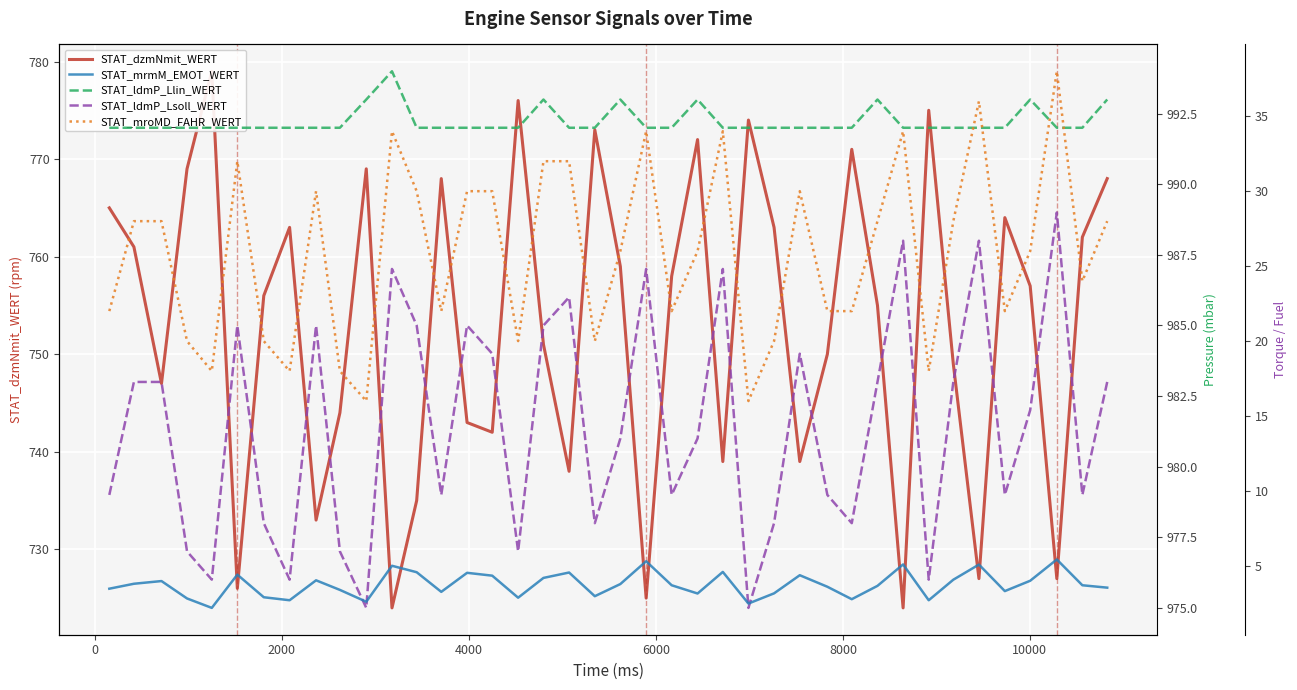

Reading left to right, extract all data points from this chart.

STAT_dzmNmit_WERT: 765.0	761.0	747.0	769.0	779.0	726.0	756.0	763.0	733.0	744.0	769.0	724.0	735.0	768.0	743.0	742.0	776.0	751.0	738.0	773.0	759.0	725.0	758.0	772.0	739.0	774.0	763.0	739.0	750.0	771.0	755.0	724.0	775.0	749.0	727.0	764.0	757.0	727.0	762.0	768.0
STAT_ldmP_Llin_WERT: 992.0	992.0	992.0	992.0	992.0	992.0	992.0	992.0	992.0	992.0	993.0	994.0	992.0	992.0	992.0	992.0	992.0	993.0	992.0	992.0	993.0	992.0	992.0	993.0	992.0	992.0	992.0	992.0	992.0	992.0	993.0	992.0	992.0	992.0	992.0	992.0	993.0	992.0	992.0	993.0
STAT_ldmP_Lsoll_WERT: 979.0	983.0	983.0	977.0	976.0	985.0	978.0	976.0	985.0	977.0	975.0	987.0	985.0	979.0	985.0	984.0	977.0	985.0	986.0	978.0	981.0	987.0	979.0	981.0	987.0	975.0	978.0	984.0	979.0	978.0	983.0	988.0	976.0	983.0	988.0	979.0	982.0	989.0	979.0	983.0
STAT_mrmM_EMOT_WERT: 3.5	3.8	4.0	2.8	2.2	4.4	2.9	2.7	4.0	3.4	2.6	5.0	4.6	3.3	4.5	4.3	2.9	4.2	4.6	3.0	3.8	5.3	3.7	3.2	4.6	2.5	3.2	4.4	3.6	2.8	3.7	5.1	2.7	4.1	5.1	3.3	4.0	5.4	3.7	3.5
STAT_mroMD_FAHR_WERT: 22.0	28.0	28.0	20.0	18.0	32.0	20.0	18.0	30.0	18.0	16.0	34.0	30.0	22.0	30.0	30.0	20.0	32.0	32.0	20.0	26.0	34.0	22.0	26.0	34.0	16.0	20.0	30.0	22.0	22.0	28.0	34.0	18.0	28.0	36.0	22.0	26.0	38.0	24.0	28.0